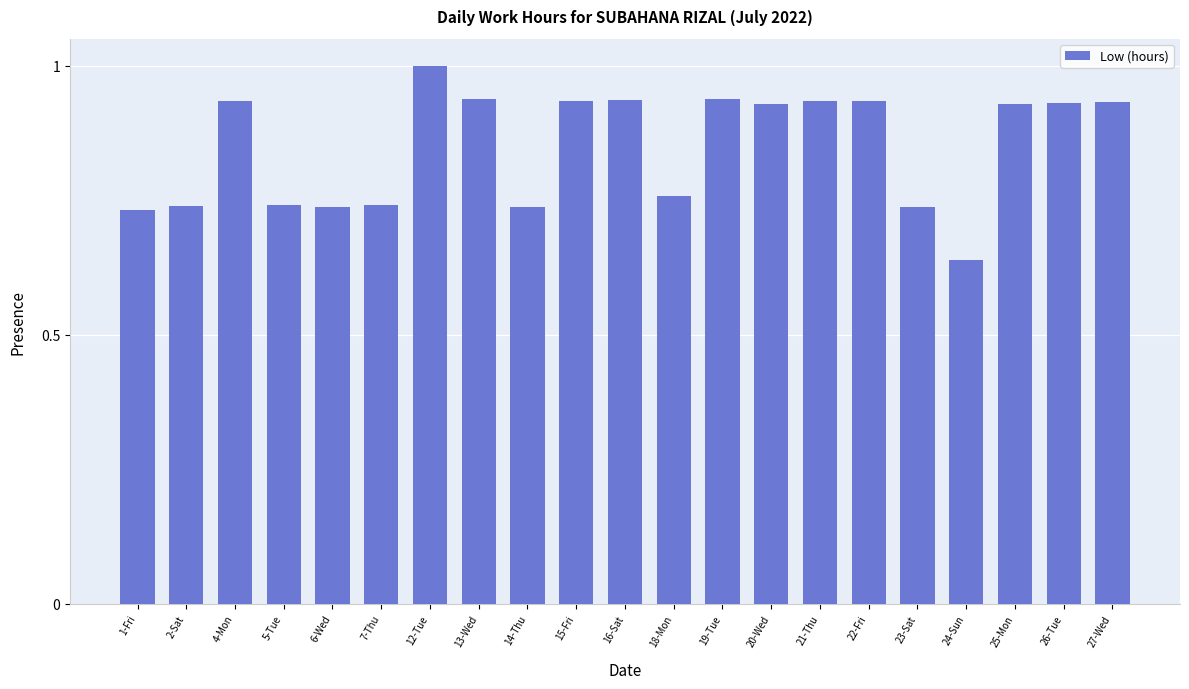

Which has a higher value, 12-Tue or 5-Tue?

12-Tue